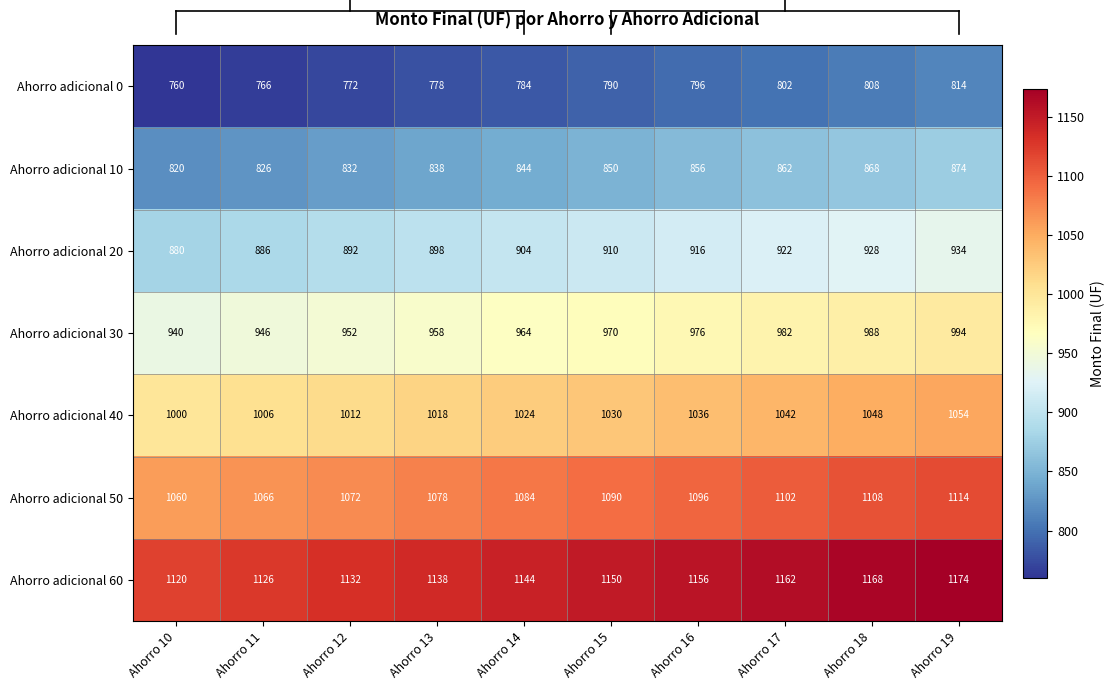

How many Ahorro adicional 40 values are between 1012 and 1042?

6